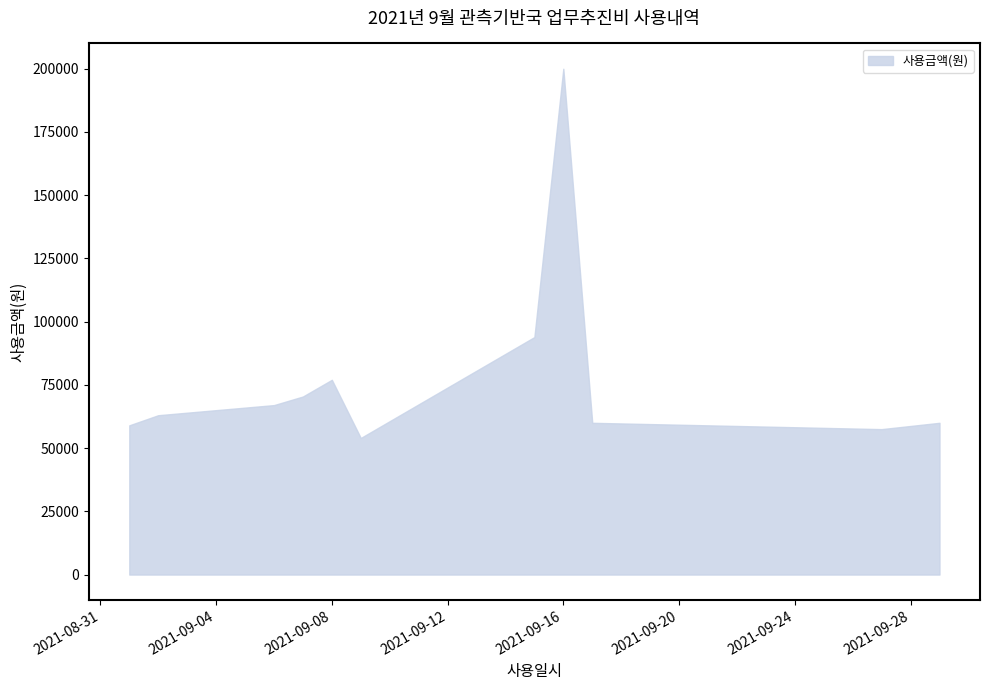

What is the difference between the maximum and minimum values?

146000